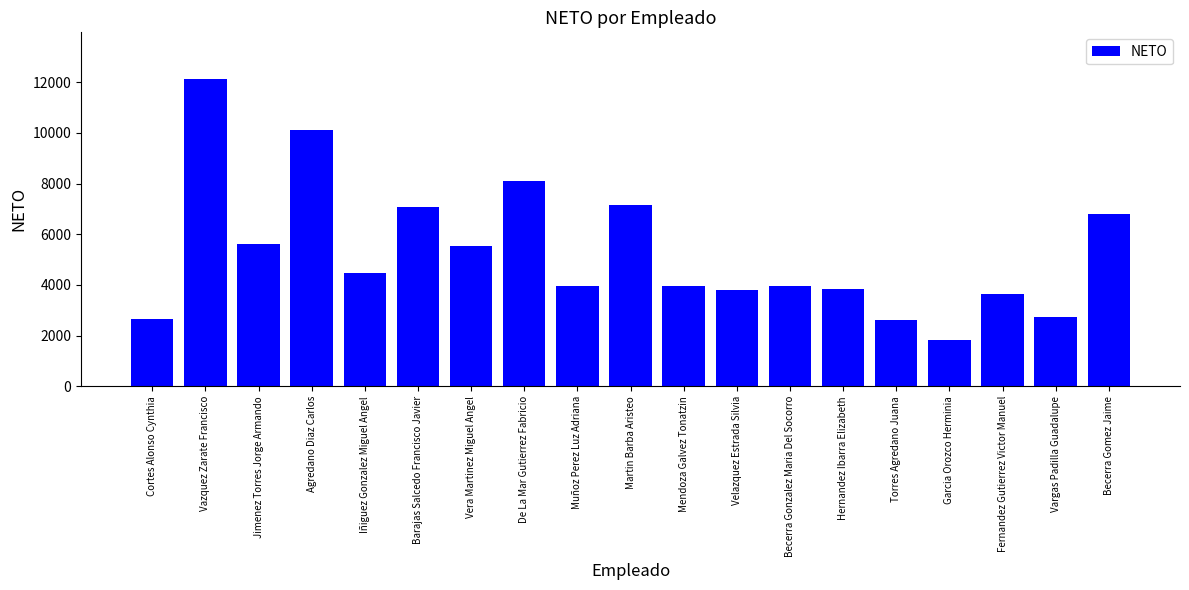

What value does the data have at Muñoz Perez Luz Adriana, to the nearest 100?

3900